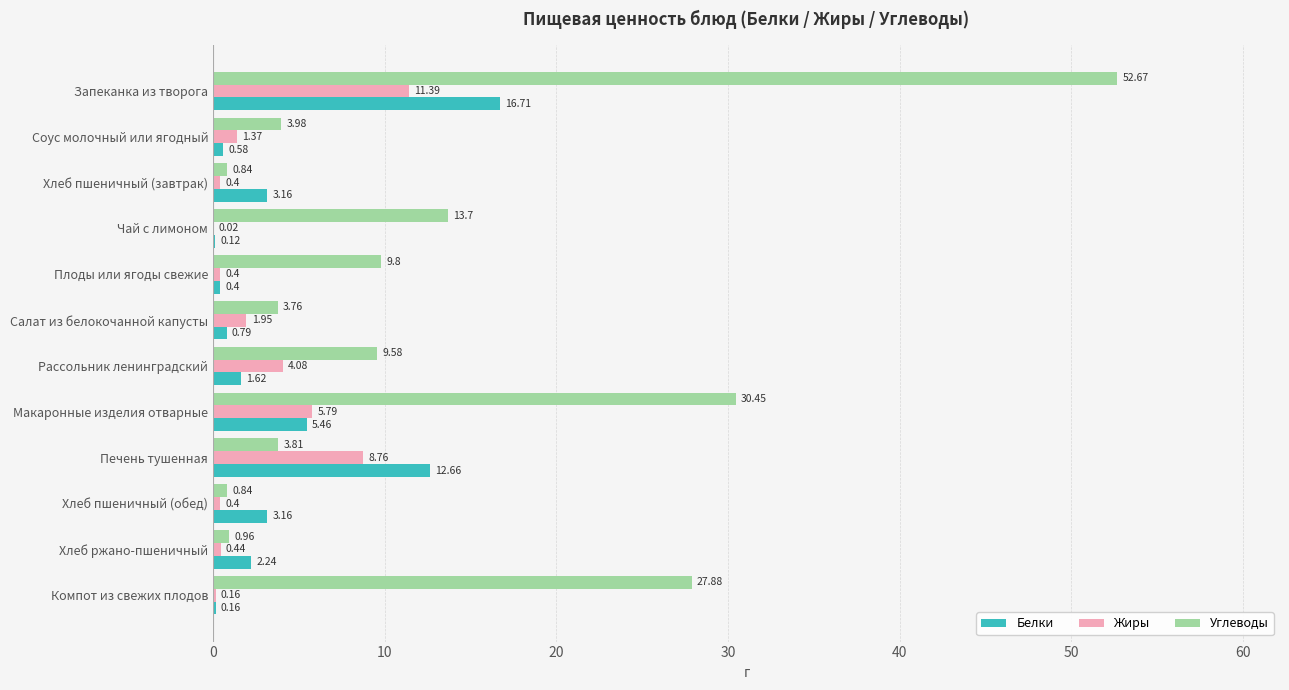

At which category does the chart reach its peak across all series?

Запеканка из творога